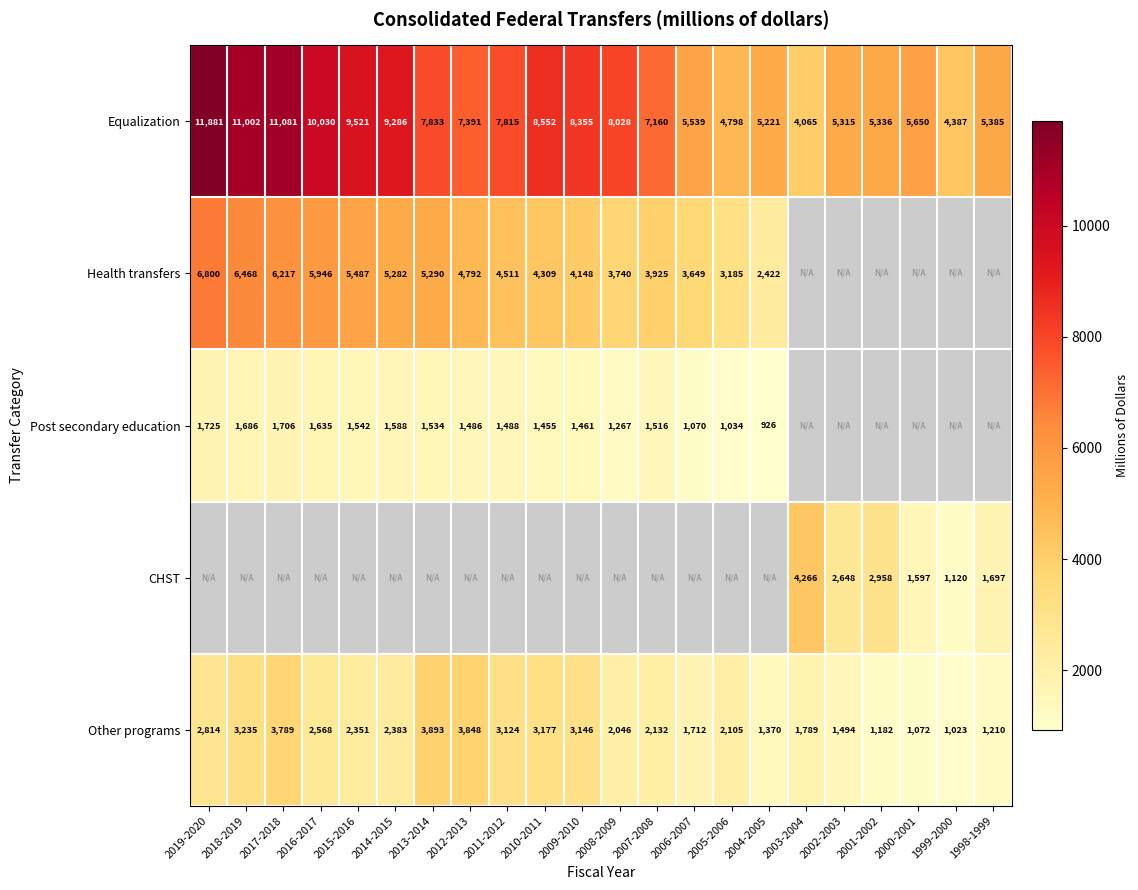

Rank the categories by Equalization value from lowest to highest.

2003-2004, 1999-2000, 2005-2006, 2004-2005, 2002-2003, 2001-2002, 1998-1999, 2006-2007, 2000-2001, 2007-2008, 2012-2013, 2011-2012, 2013-2014, 2008-2009, 2009-2010, 2010-2011, 2014-2015, 2015-2016, 2016-2017, 2018-2019, 2017-2018, 2019-2020